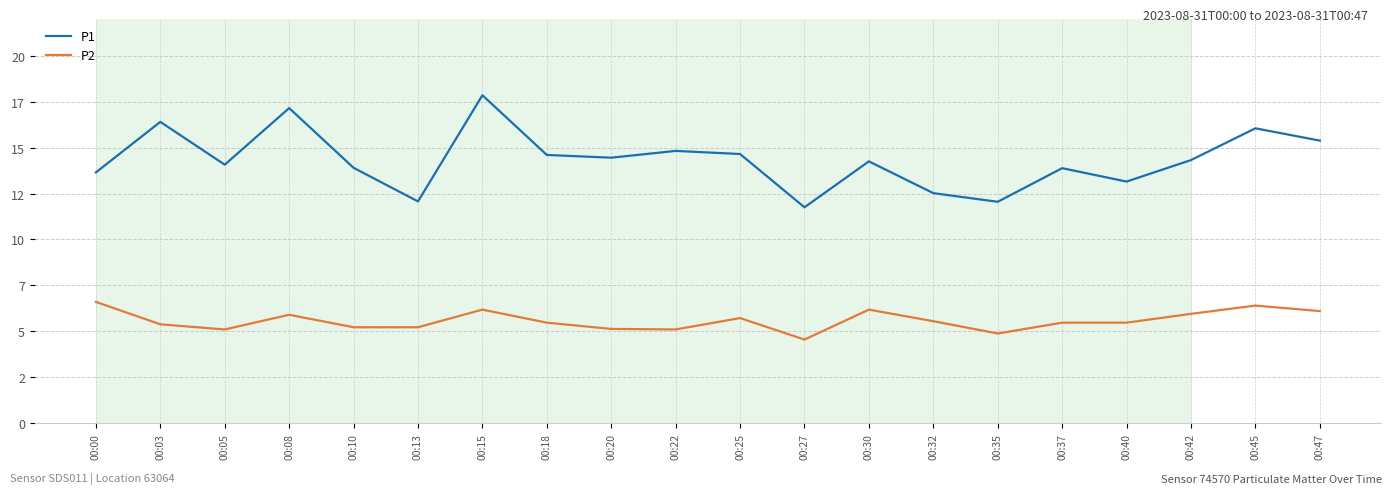

Does the chart have visible grid lines?

Yes